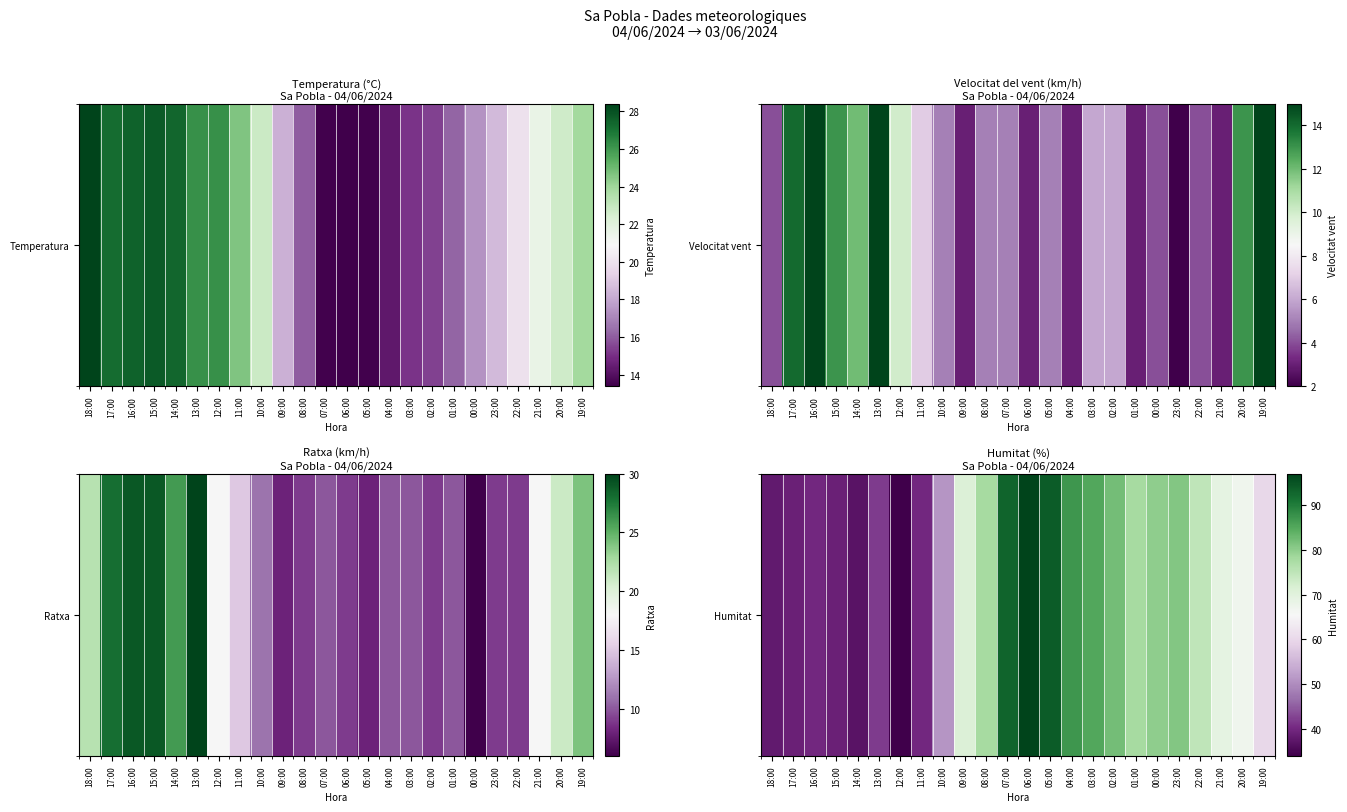

The chart shows a value of 152 at 05:00. True or false?

False